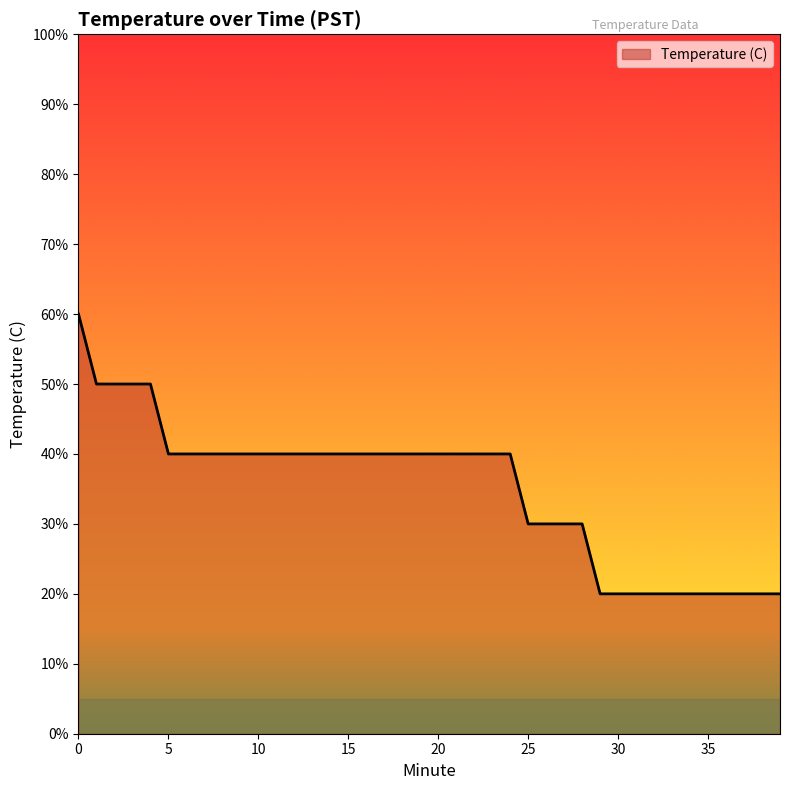

Does the chart display data point markers on the line(s)?

No